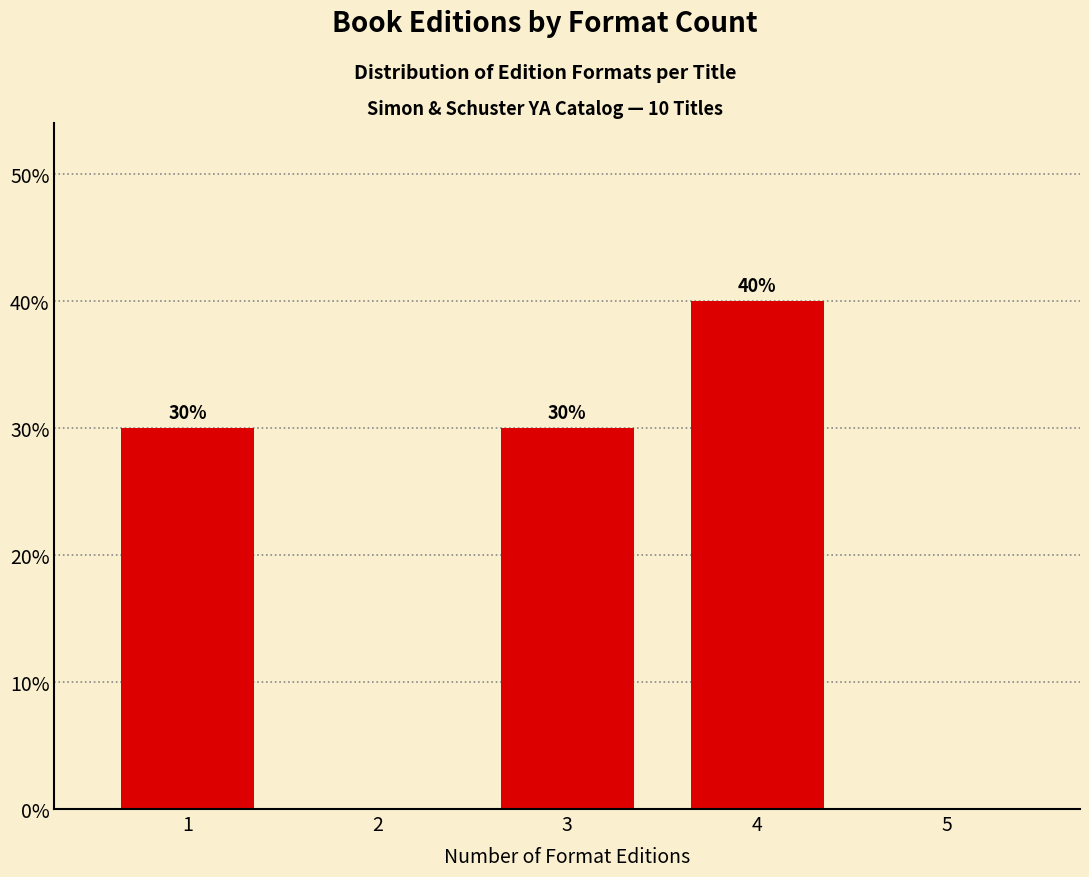

Reading left to right, extract all data points from this chart.

1=30	2=0	3=30	4=40	5=0